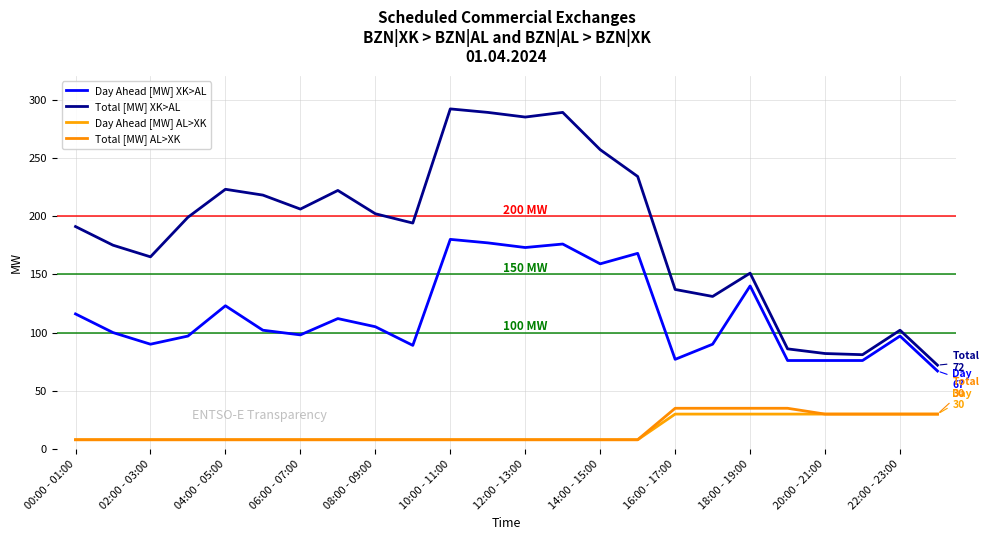

True or false: Total [MW] XK>AL and Day Ahead [MW] AL>XK intersect in this chart.

False